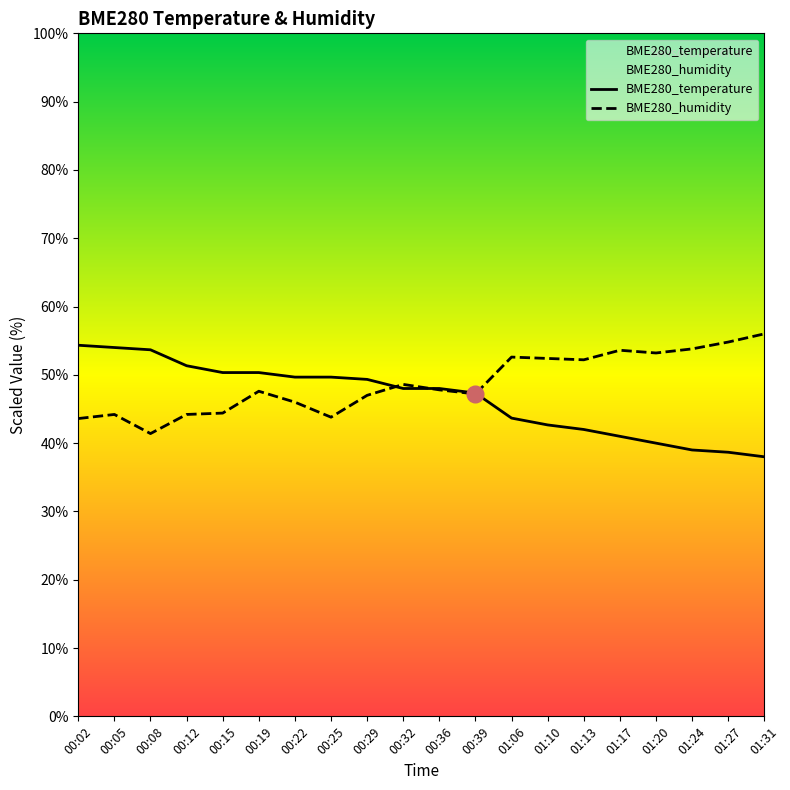

Which series ends up on top after the final intersection of BME280_temperature and BME280_humidity?

BME280_humidity